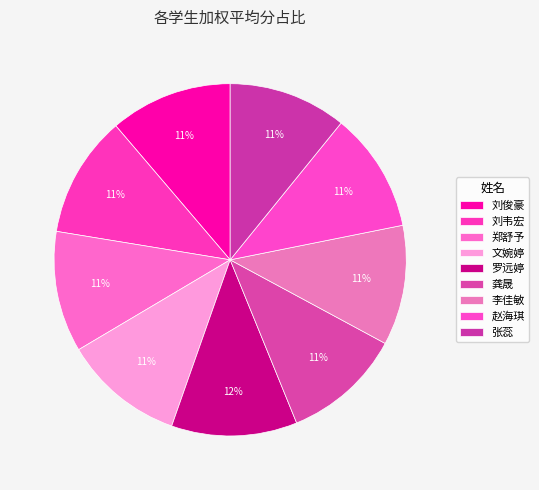

What is the smallest slice in the pie chart?

张蕊